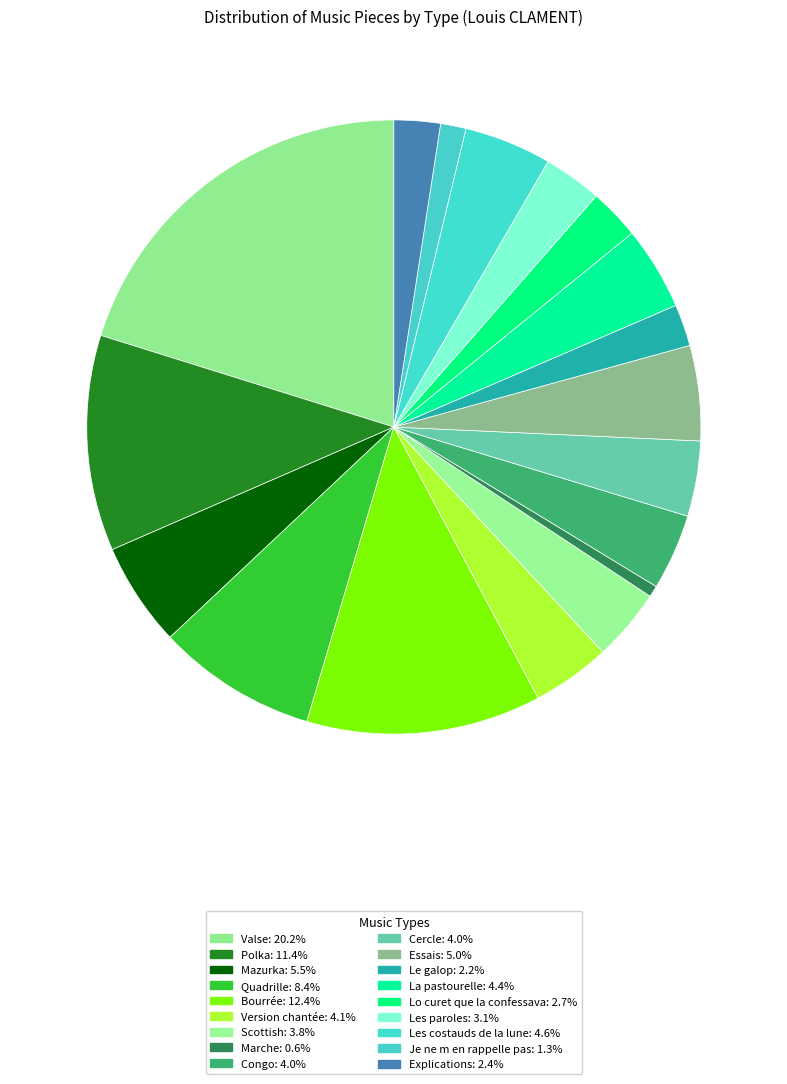

How many segments does this pie chart have?

18